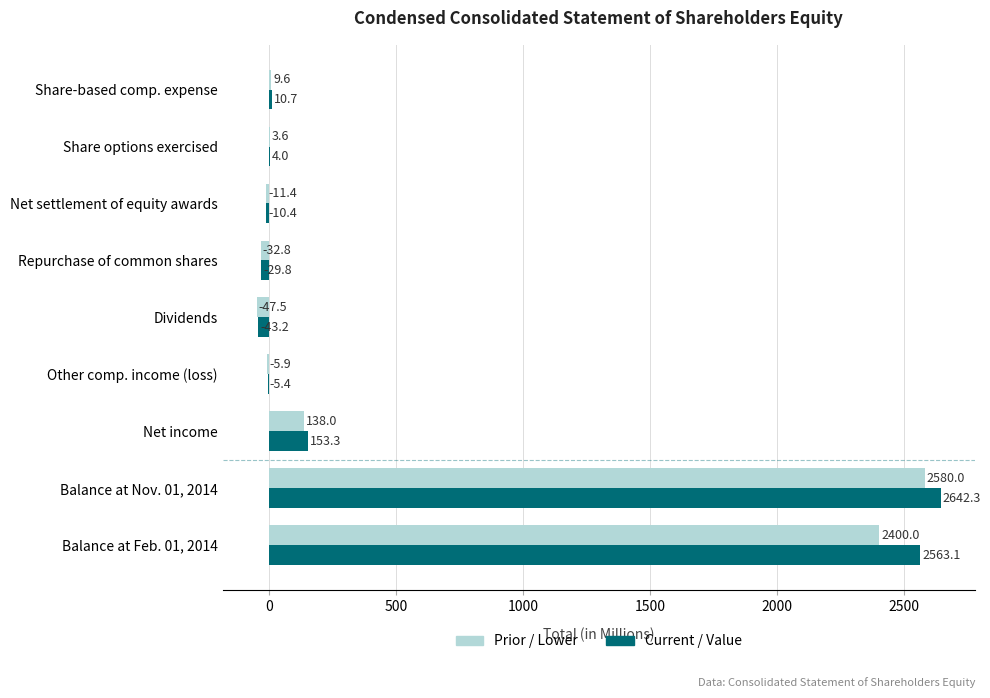

What is the greatest value displayed?

2642.3